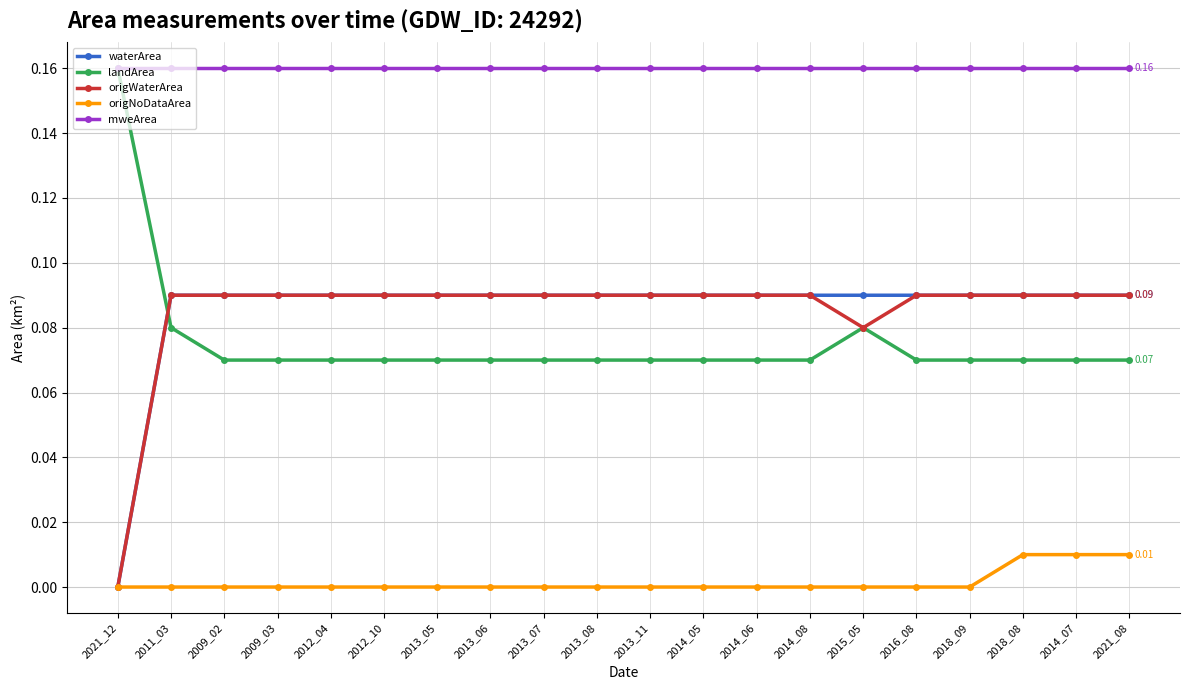

Which series has the largest total across all categories?

mweArea